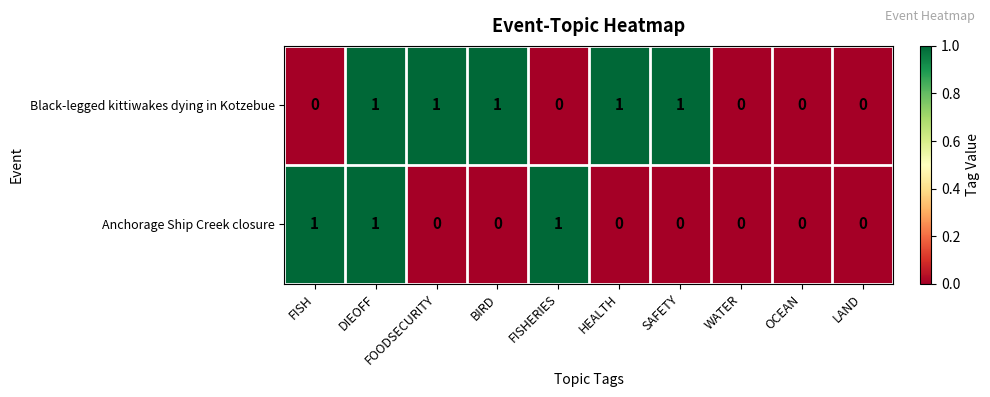

What is the sum of all Black-legged kittiwakes dying in Kotzebue values?

5